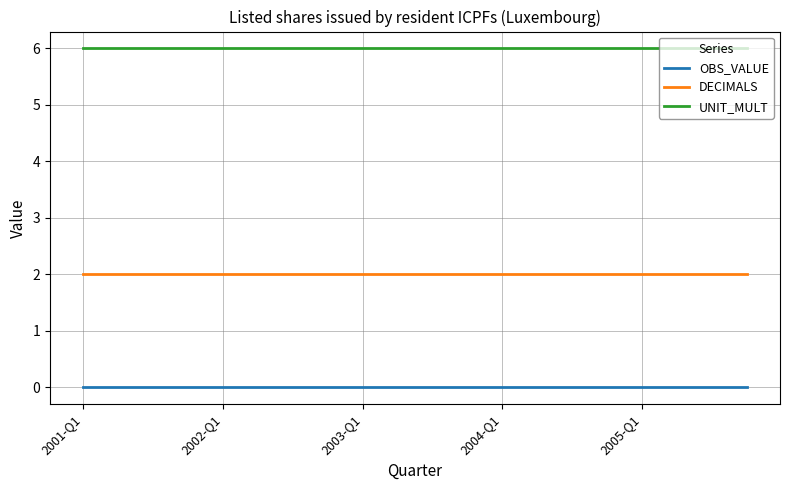

List the series in order of their peak value, lowest first.

OBS_VALUE, DECIMALS, UNIT_MULT